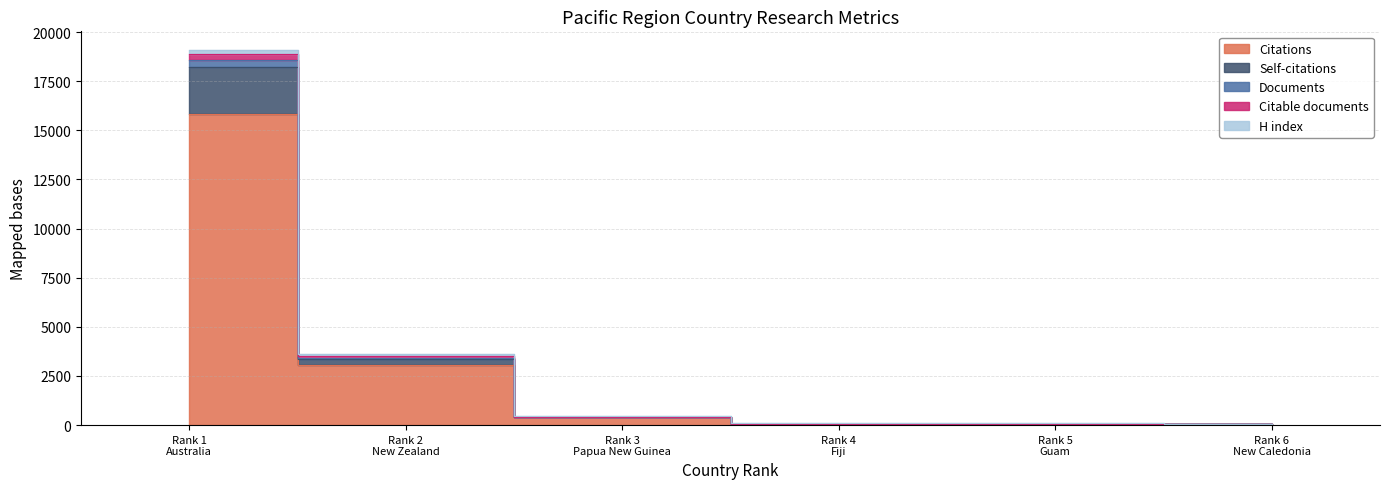

What is the spread (max minus min) of values at Rank 6 New Caledonia?

33